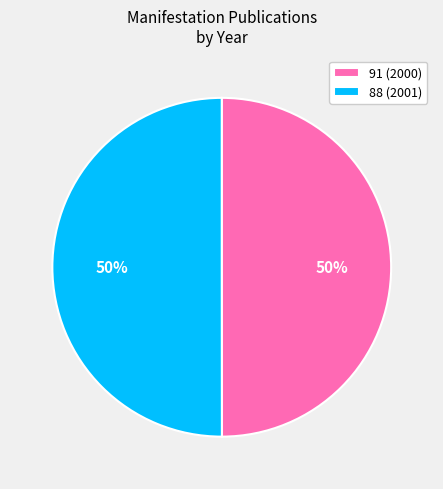

What is the ratio of the value at 91 to the value at 88?

1.0